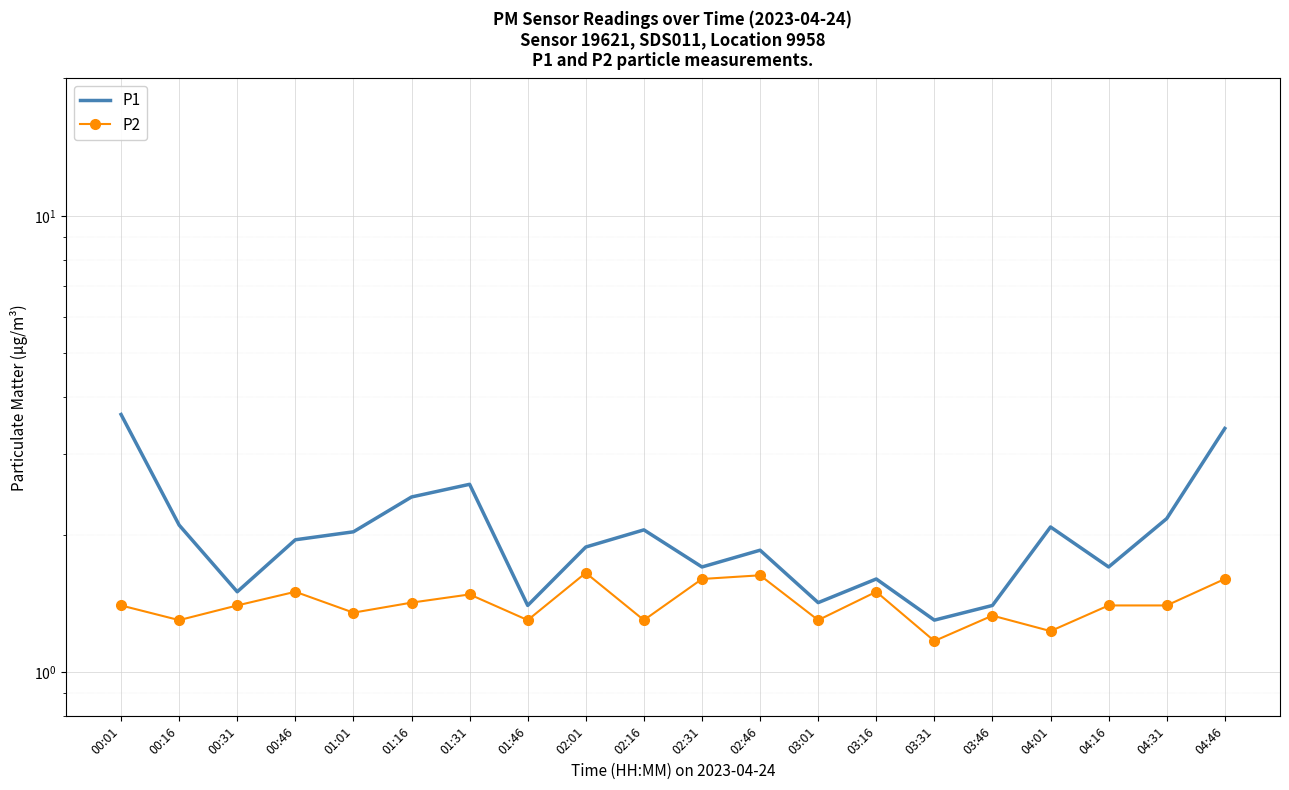

True or false: P2 and P1 cross at least once.

False